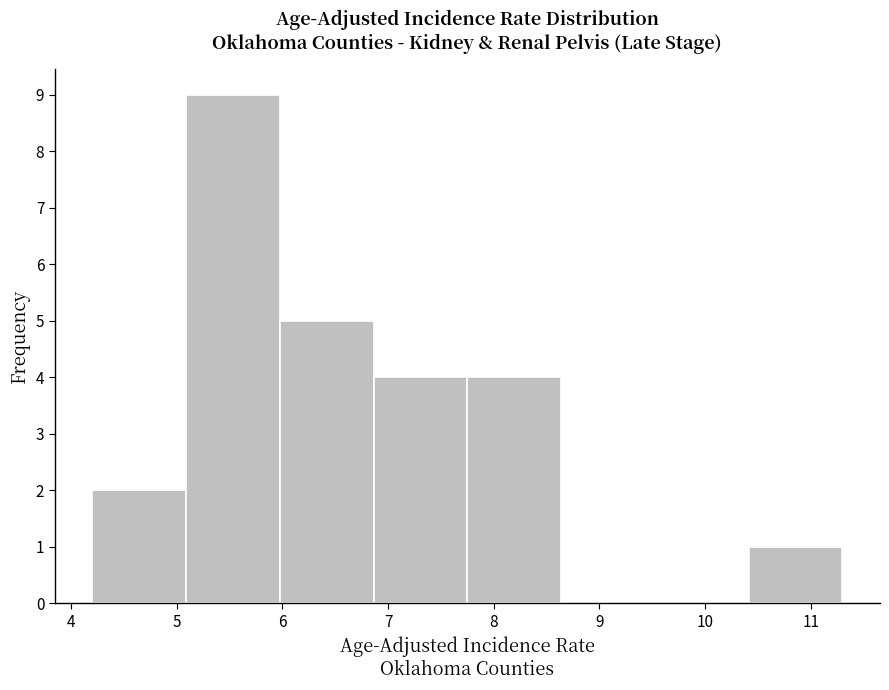

Reading left to right, transcribe this chart: for each bar, give the range it covers on the x-axis and its height. Neither the bar edges nor the heights are printed on the chart, so give them approximately, as read against the axes.

4.2 to 5.1: 2
5.1 to 6.0: 9
6.0 to 6.9: 5
6.9 to 7.8: 4
7.8 to 8.6: 4
8.6 to 9.5: 0
9.5 to 10.4: 0
10.4 to 11.3: 1